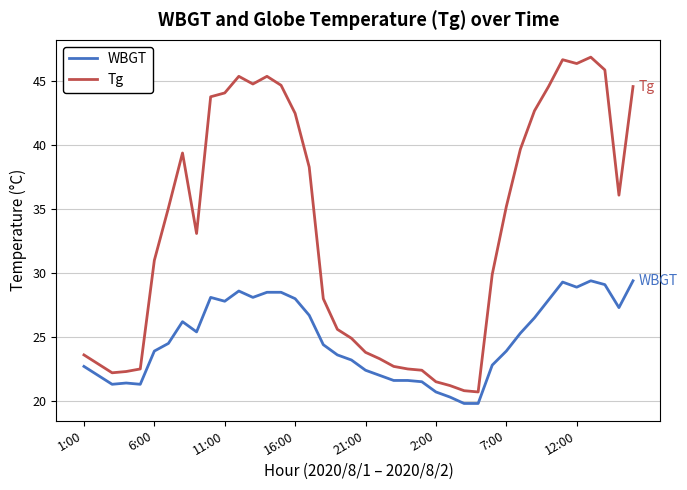

List the series in order of their overall mean, highest first.

Tg, WBGT